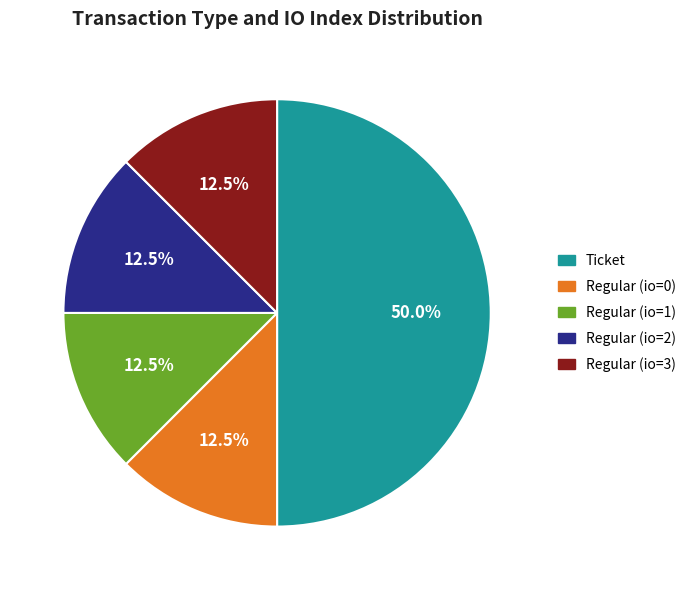

How many segments does this pie chart have?

5